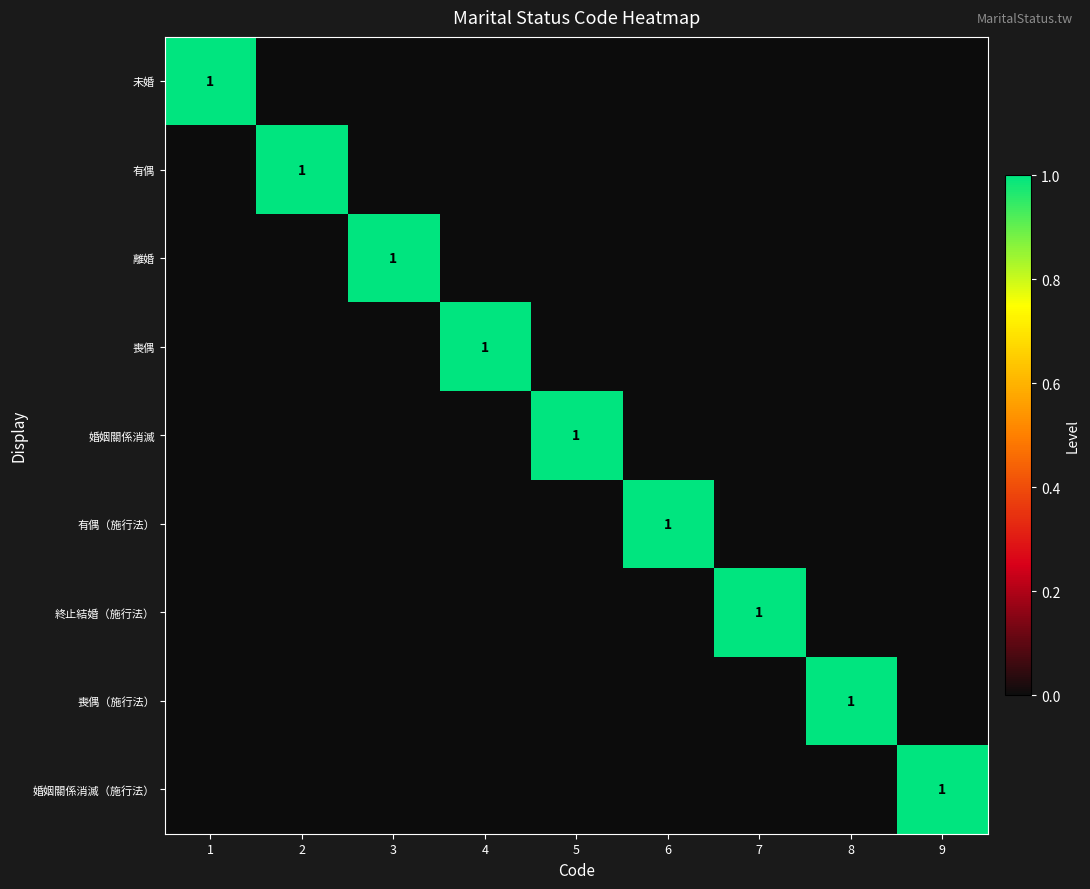

Is the value of 婚姻關係消滅（施行法） at 6 greater than the value of 終止結婚（施行法） at 3?

No